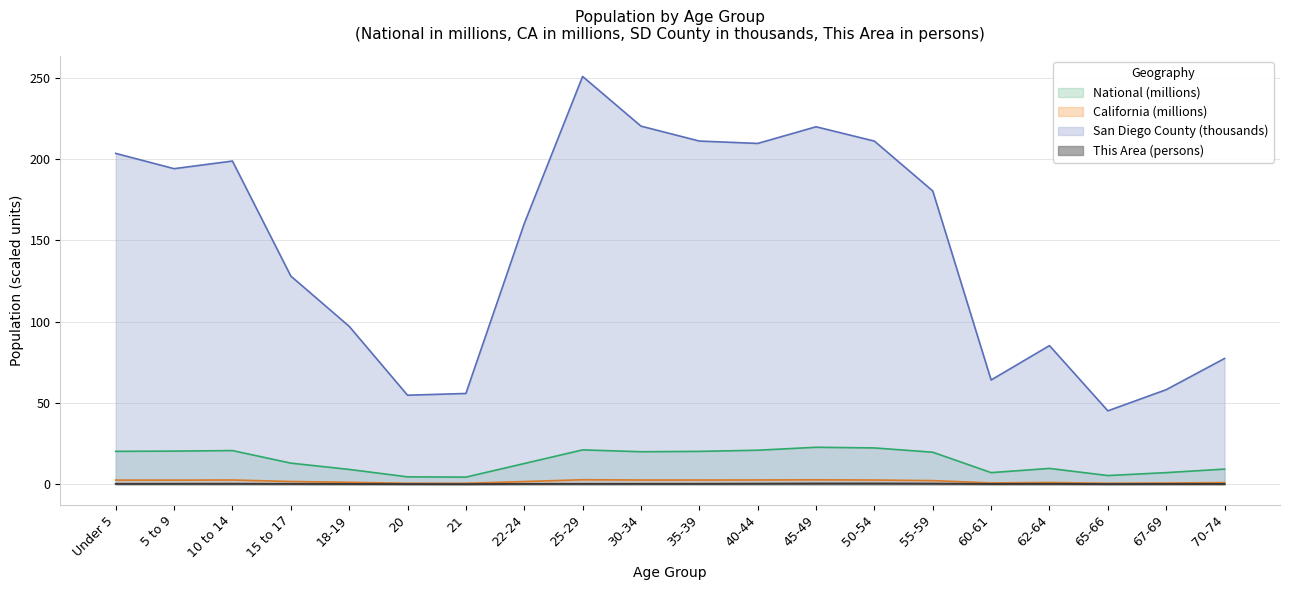

The value of California at 45-49 is 4.7. True or false?

False